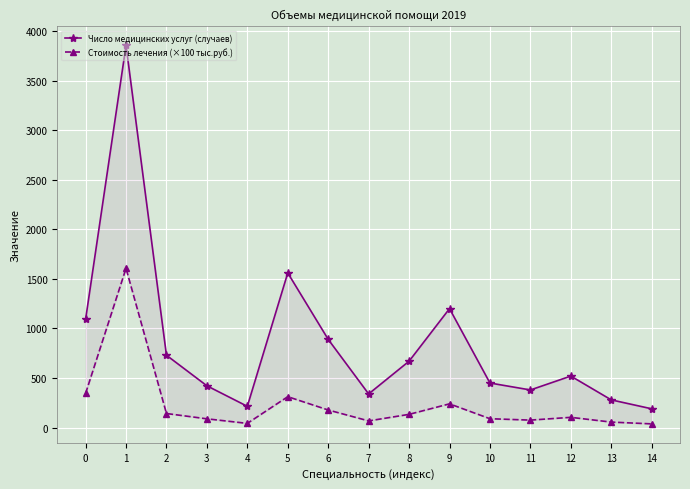

At which category does Стоимость лечения (×100 тыс.руб.) reach its first local valley?

4